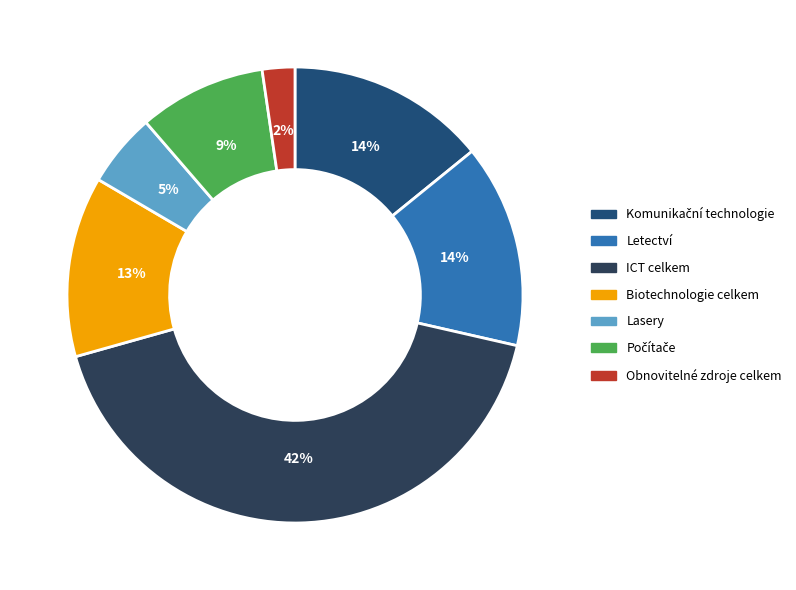

What is the change in value from Počítače to Obnovitelné zdroje celkem?

-631